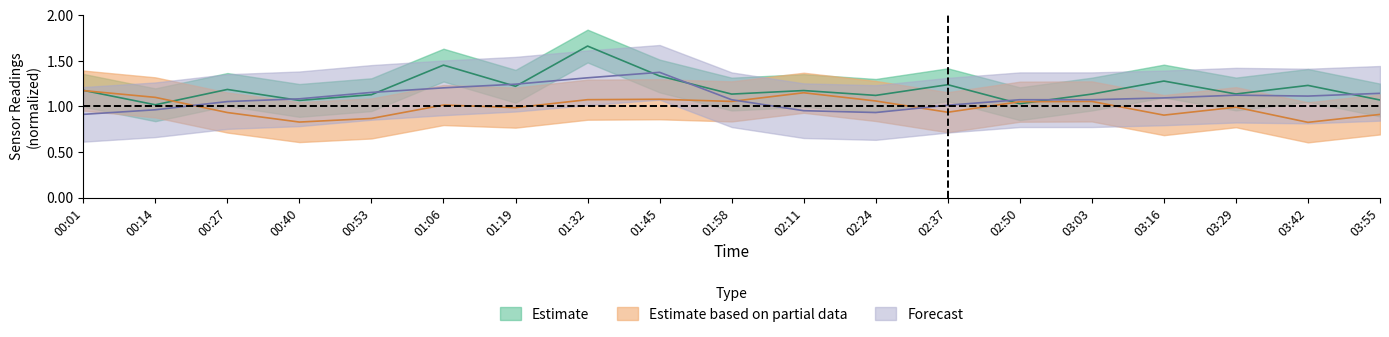

Reading left to right, extract all data points from this chart.

SDS_P1: 1.2	1.0	1.2	1.1	1.1	1.5	1.2	1.7	1.3	1.1	1.2	1.1	1.2	1.0	1.1	1.3	1.1	1.2	1.1
SDS_P2: 1.2	1.1	0.9	0.8	0.9	1.0	1.0	1.1	1.1	1.1	1.2	1.1	0.9	1.1	1.1	0.9	1.0	0.8	0.9
BME280_temperature: 0.9	1.0	1.1	1.1	1.2	1.2	1.2	1.3	1.4	1.1	1.0	0.9	1.0	1.1	1.1	1.1	1.1	1.1	1.1